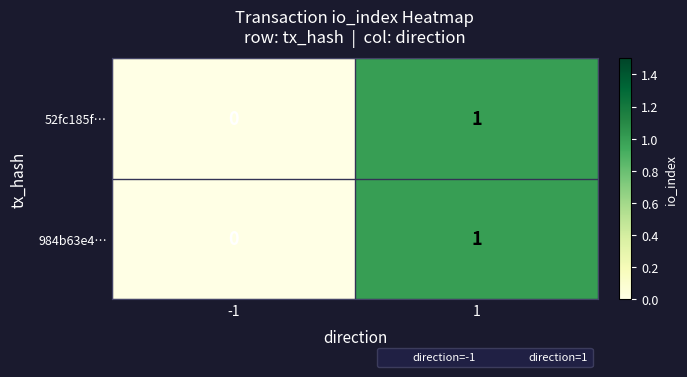

List the labels in order of 52fc185f… value, largest first.

1, -1